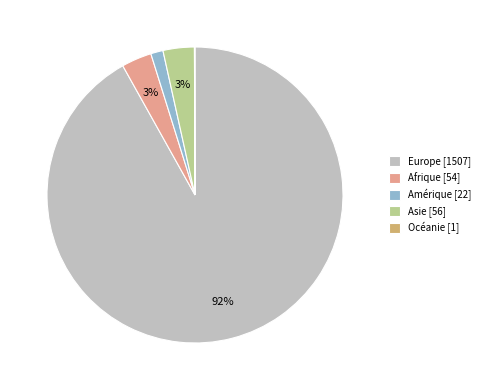

The Amérique [22] slice represents 9% of the pie. True or false?

False